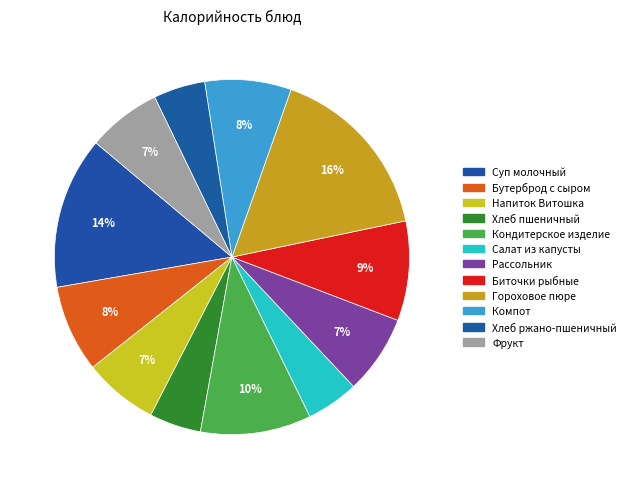

How many slices are in this pie chart?

12